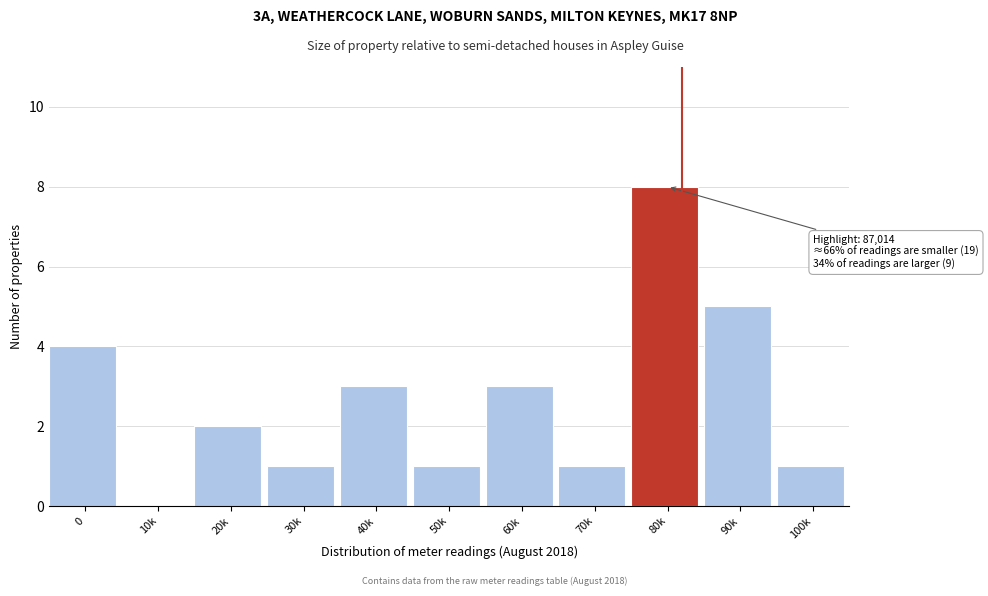

Reading left to right, extract all data points from this chart.

0=4	10k=0	20k=2	30k=1	40k=3	50k=1	60k=3	70k=1	80k=8	90k=5	100k=1